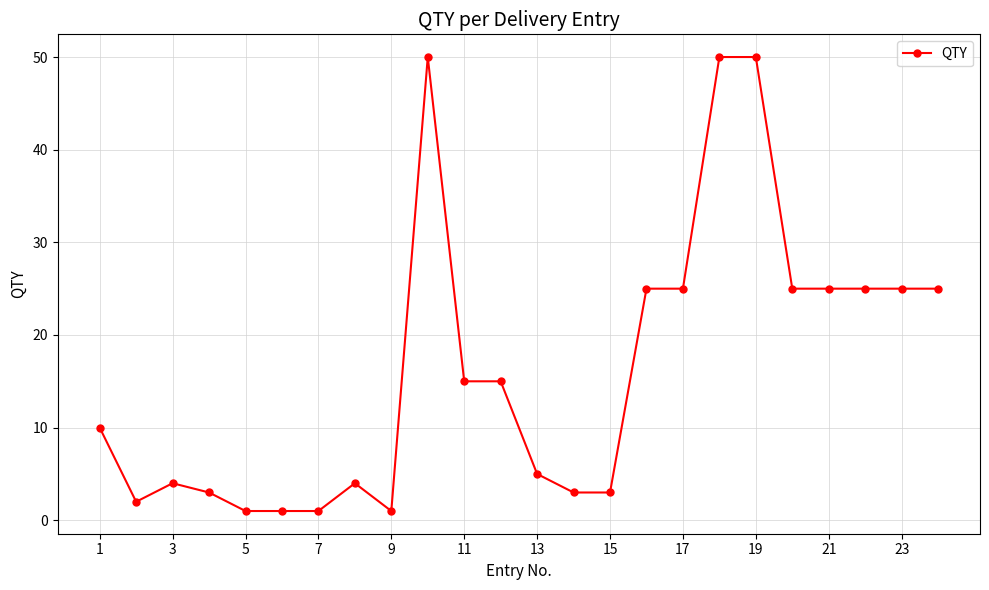

What is the greatest value displayed?

50